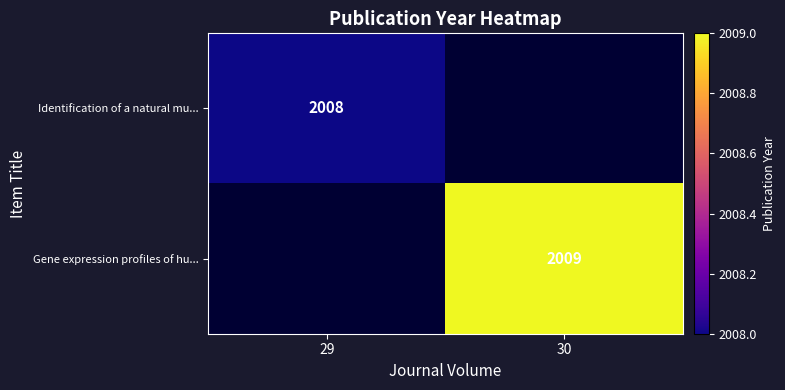

Is the value of Gene expression profiles of hu... at 30 greater than the value of Identification of a natural mu... at 29?

Yes